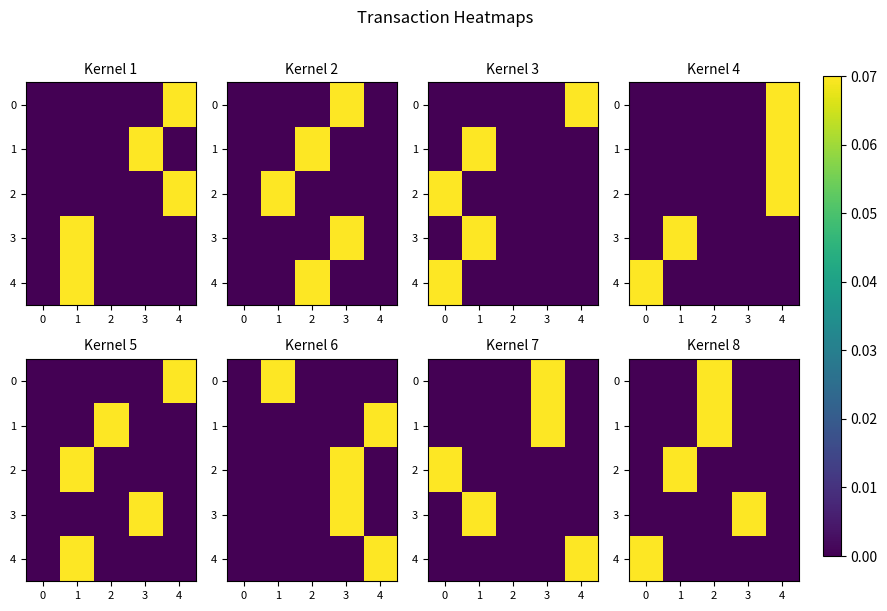

Which series has the largest total across all categories?

3